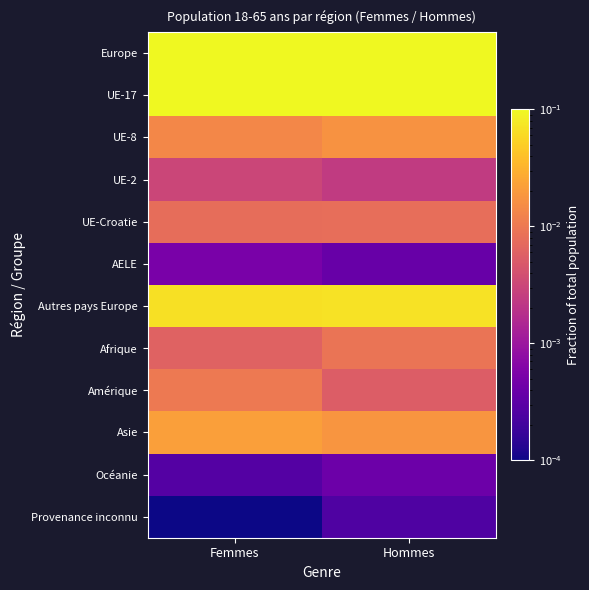

At which category is the sum across all series the highest?

Hommes